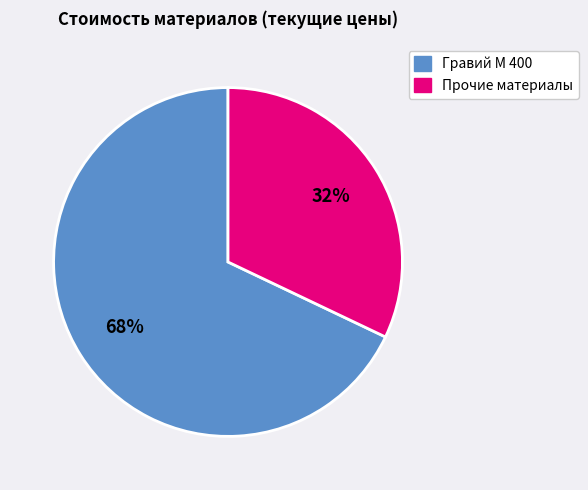

To the nearest percent, what is the average slice percentage?

50%